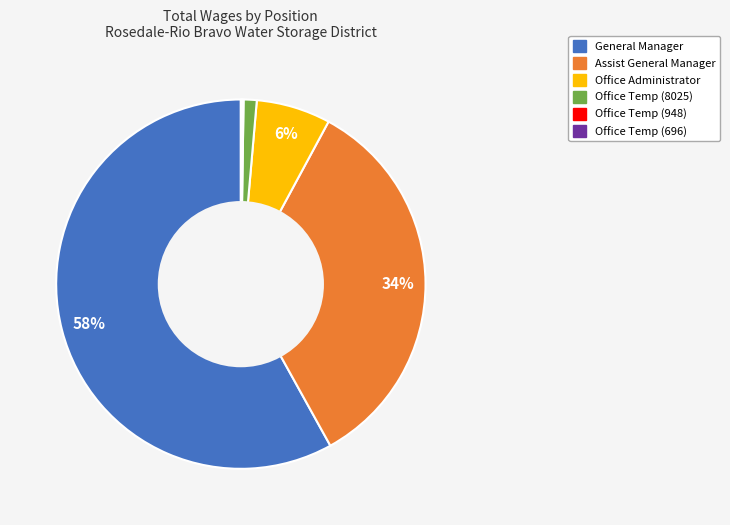

Which category has the biggest portion of the pie?

General Manager